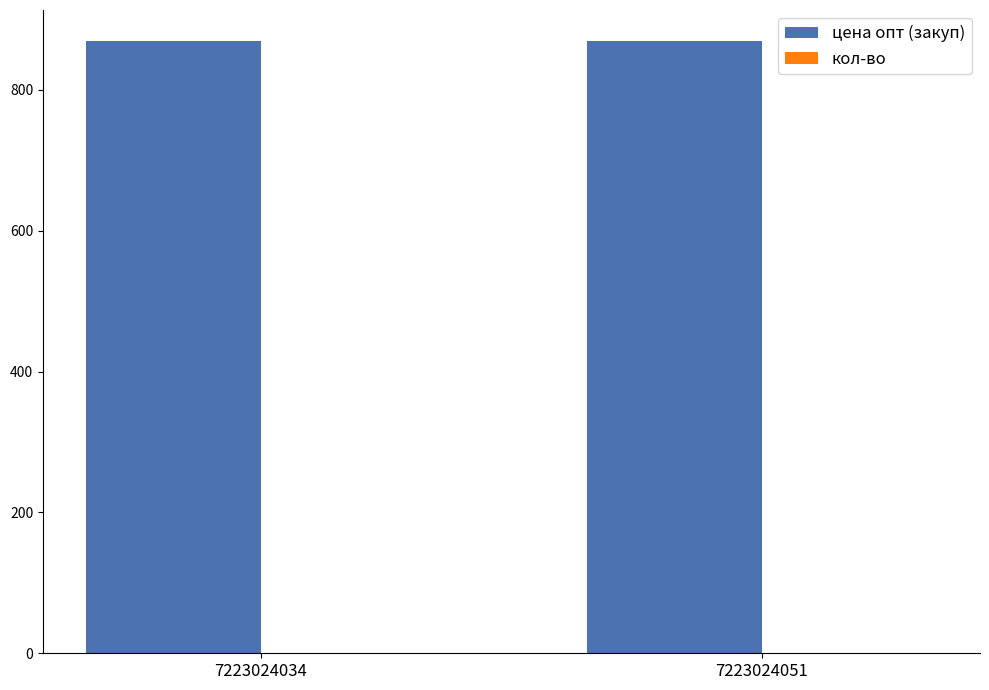

Reading left to right, list all the values displayed in this chart.

цена опт (закуп): 870	870
кол-во: 0	0